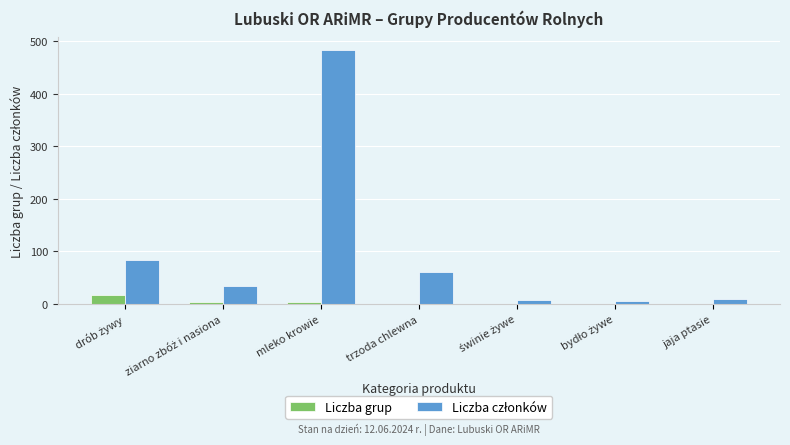

At which category is the sum across all series the highest?

mleko krowie